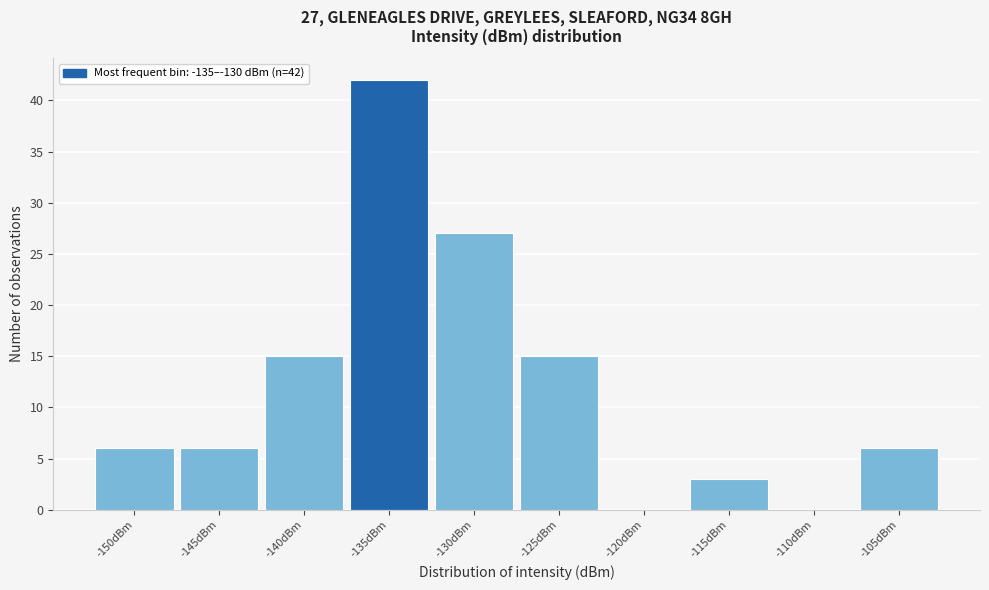

Reading left to right, what are all the values shown in this chart?

-150dBm=6	-145dBm=6	-140dBm=15	-135dBm=42	-130dBm=27	-125dBm=15	-120dBm=0	-115dBm=3	-110dBm=0	-105dBm=6